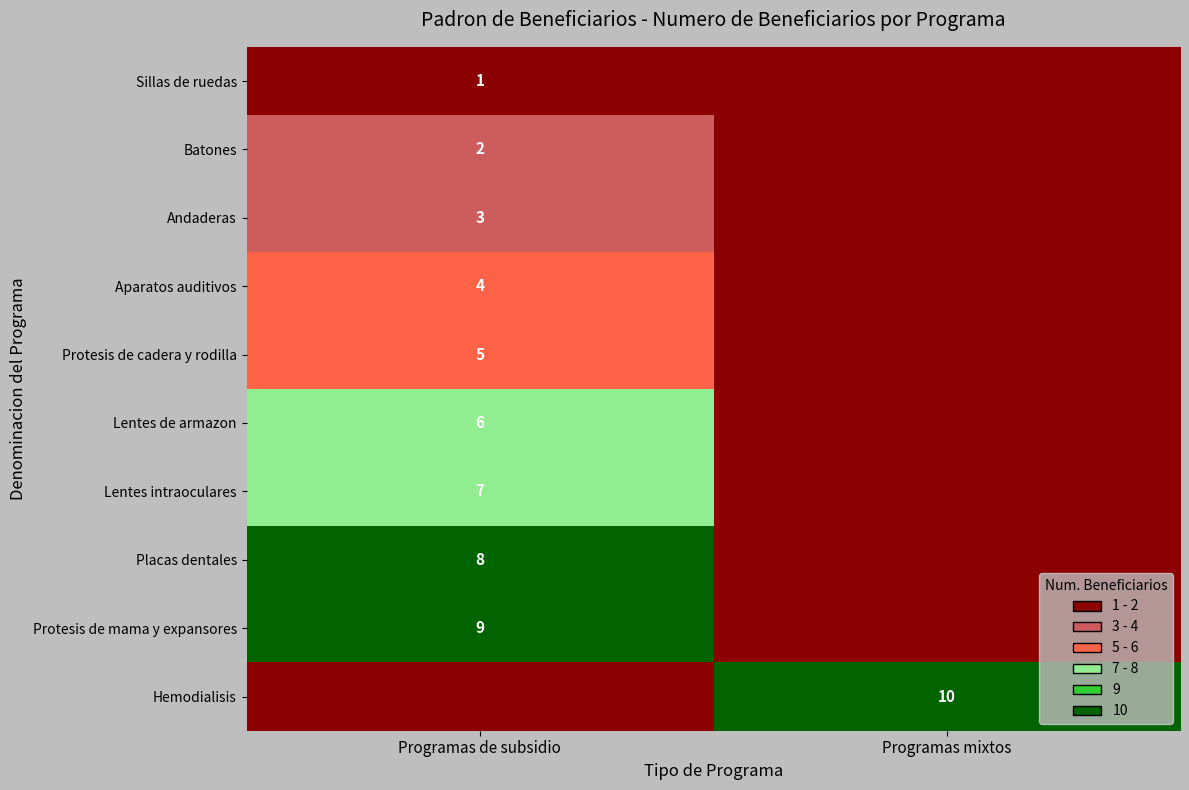

The value of Batones at Programas de subsidio is 3. True or false?

False